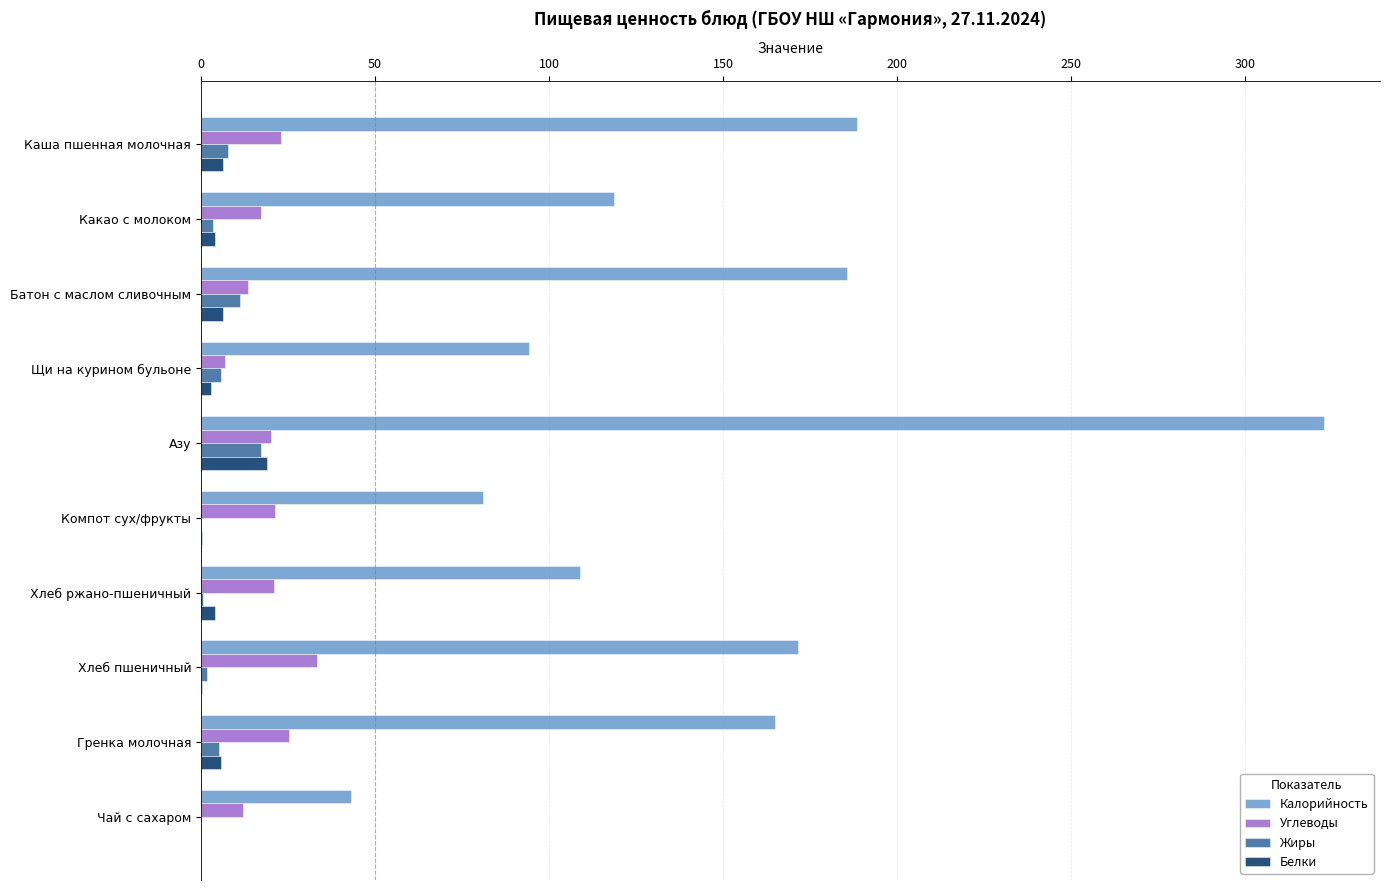

What are all the series names shown in the legend?

Калорийность, Углеводы, Жиры, Белки